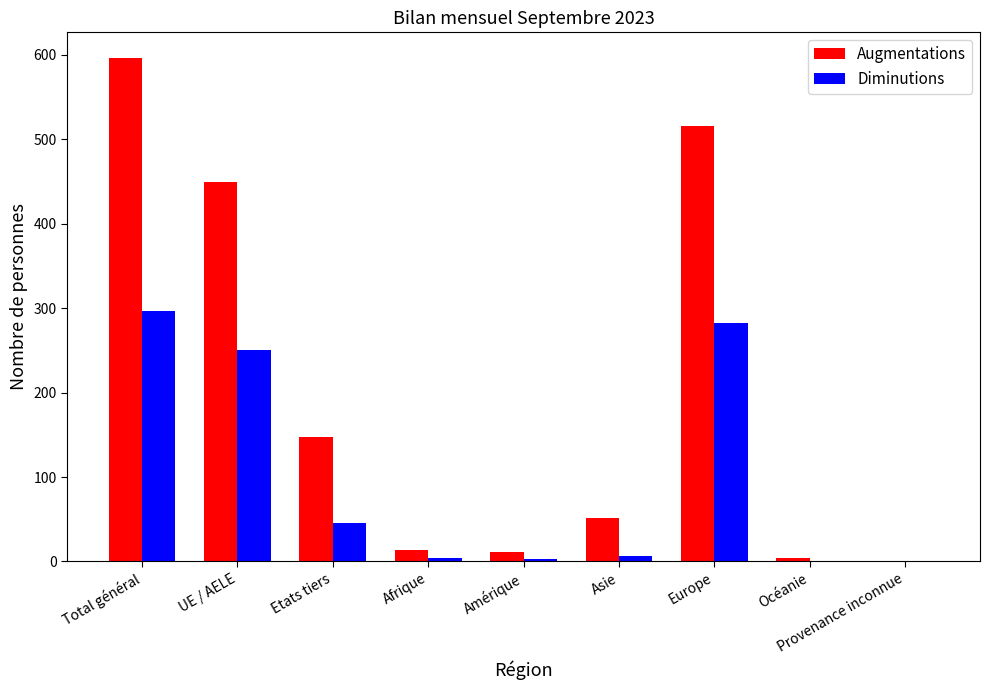

What is the sum of all Augmentations values?

1791